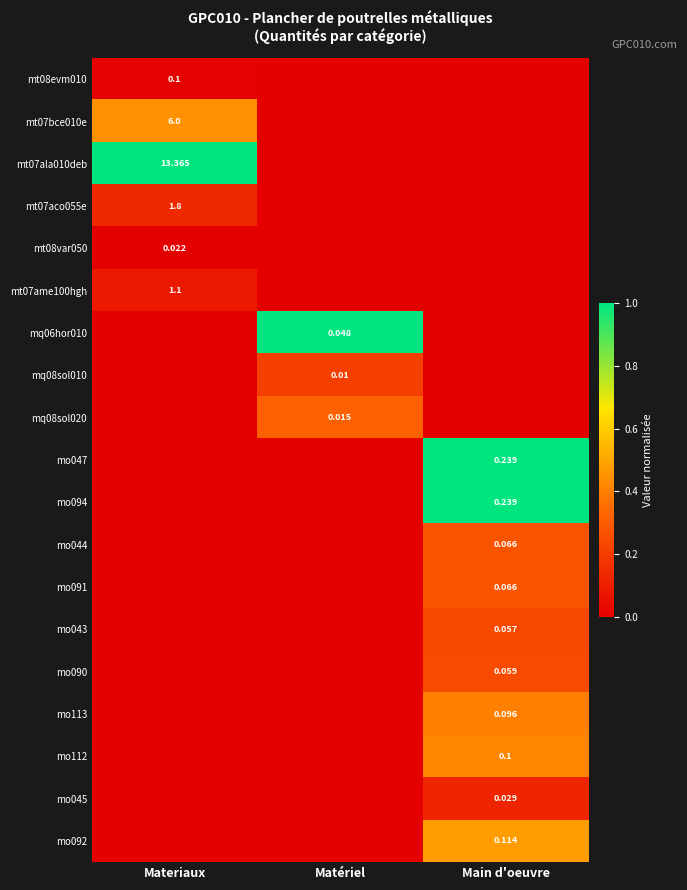

At how many categories does at least one series exceed 0?

3